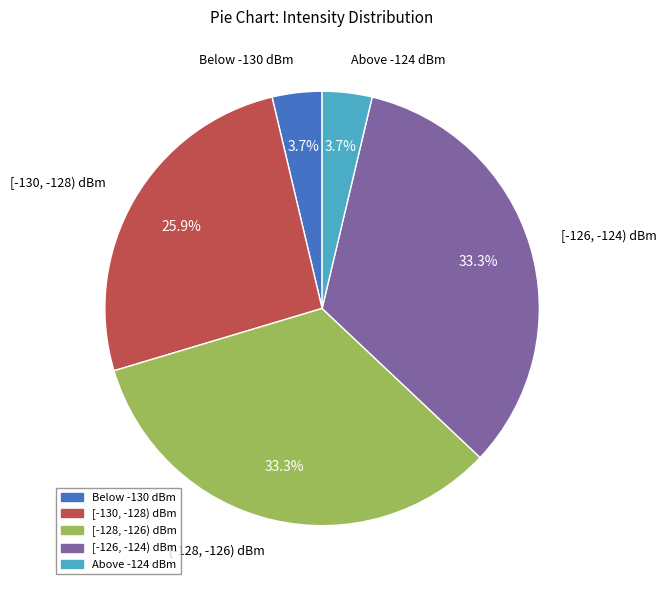

Is there any slice that represents more than half of the pie?

No